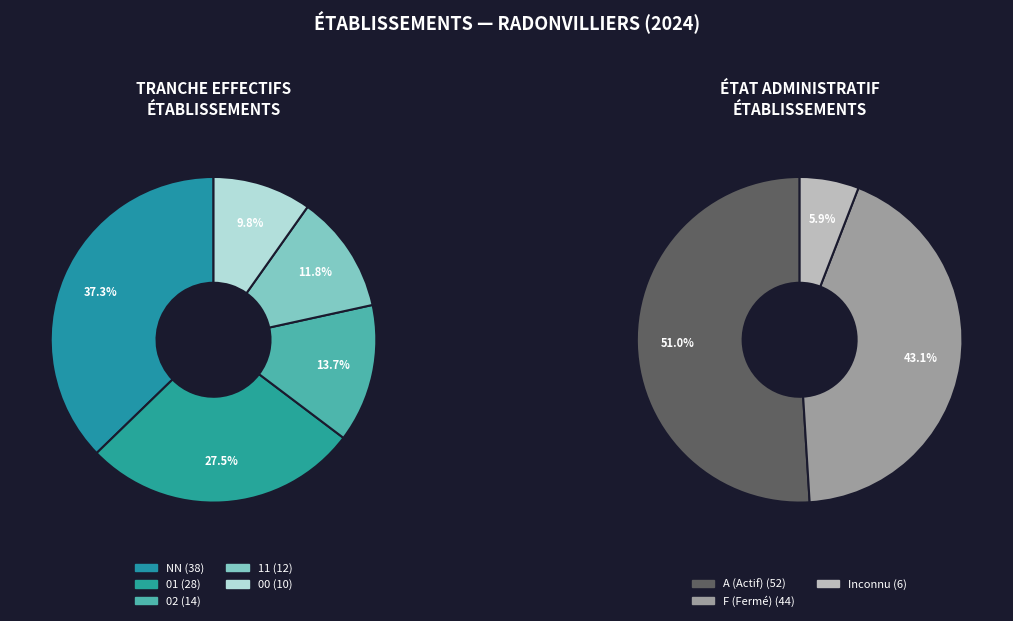

The 11 slice represents 12% of the pie. True or false?

True